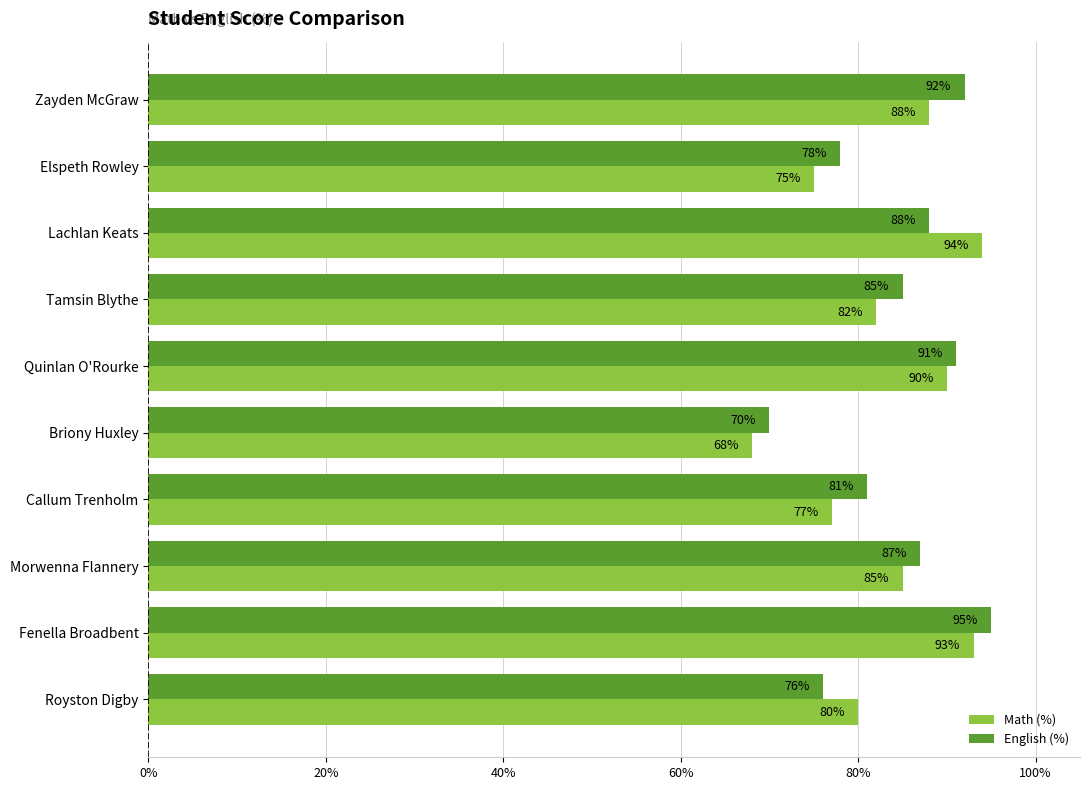

Is it true that English (%) equals 78 at Elspeth Rowley?

True